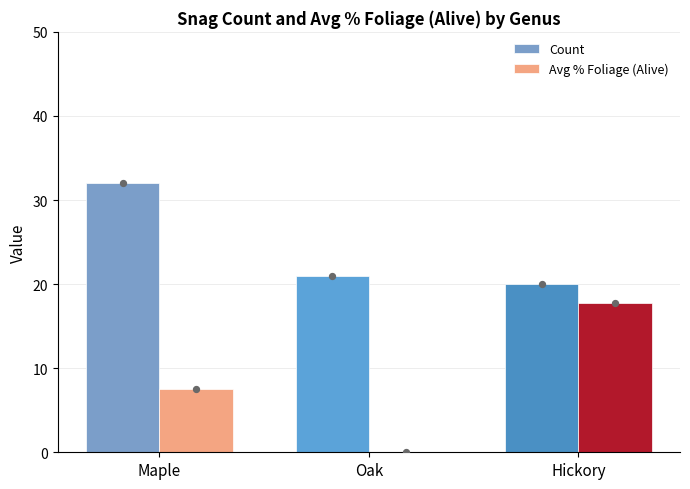

What is the total value across all series at Oak?

21.0